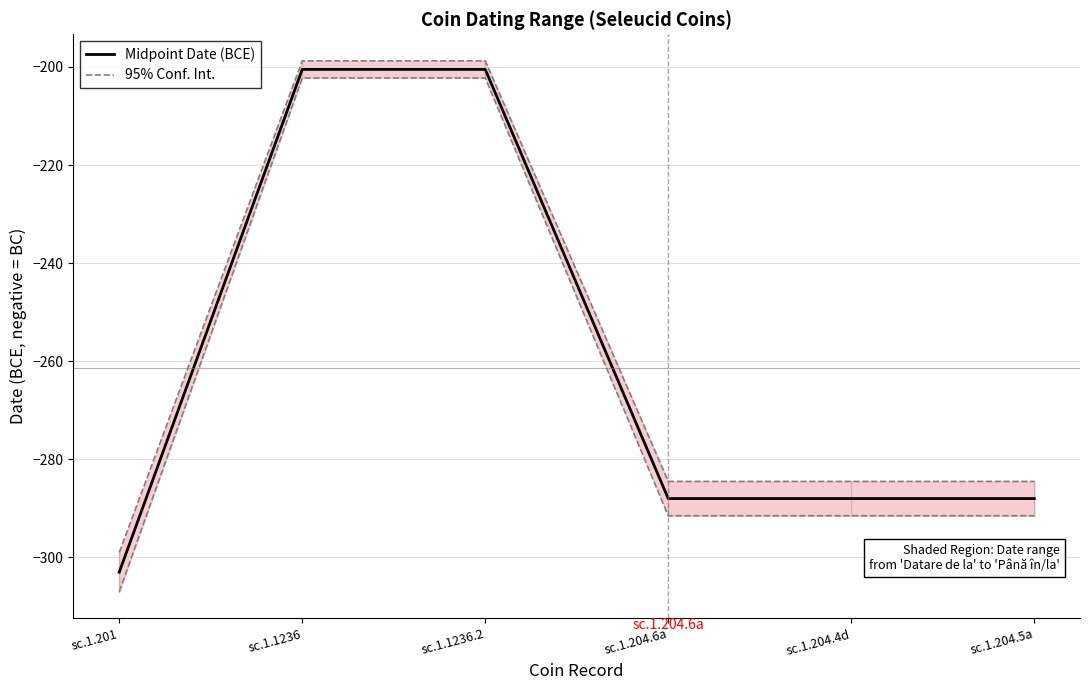

True or false: Midpoint Date (BCE) and 95% Conf. Int. intersect in this chart.

False